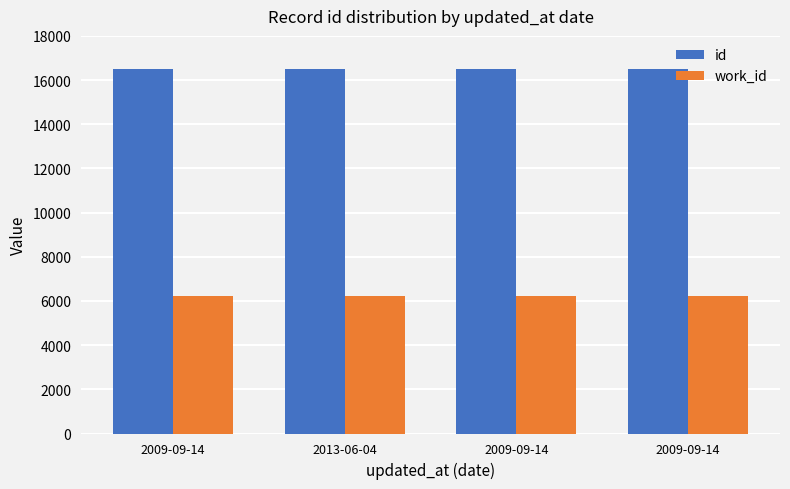

Does the chart contain stacked bars?

No